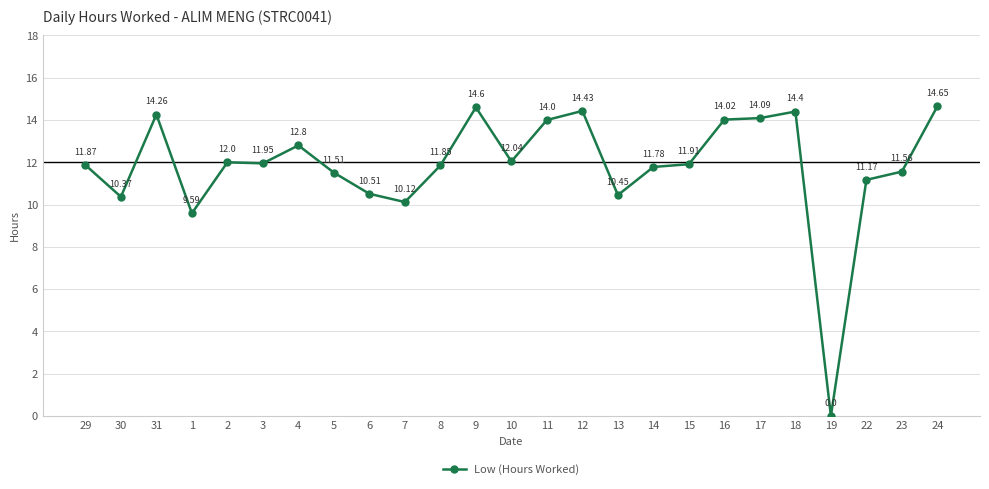

What is the change in value from 30 to 10?

+1.7